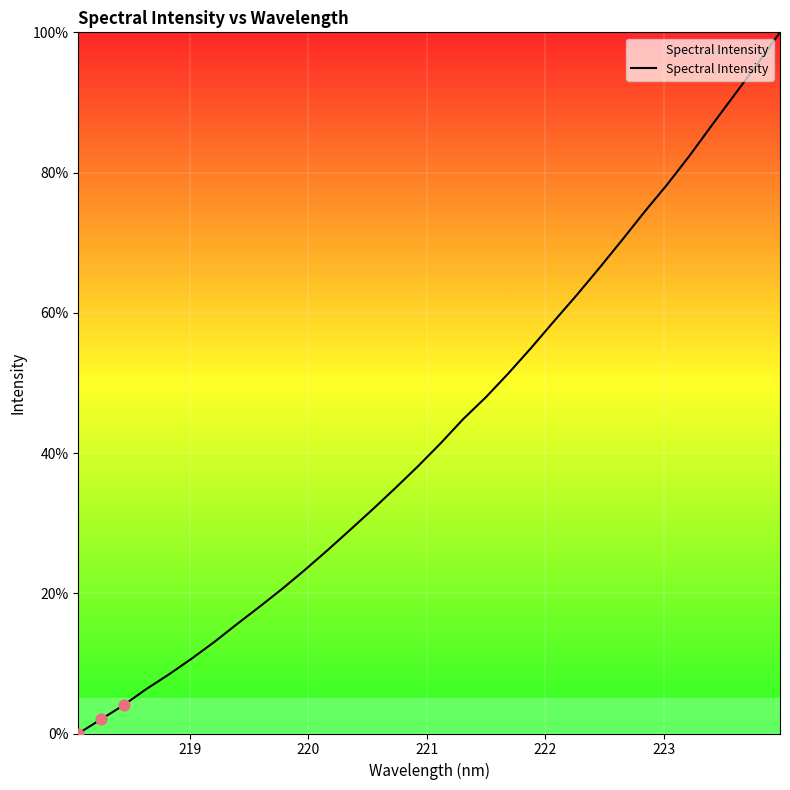

What is the greatest value displayed?

100.0